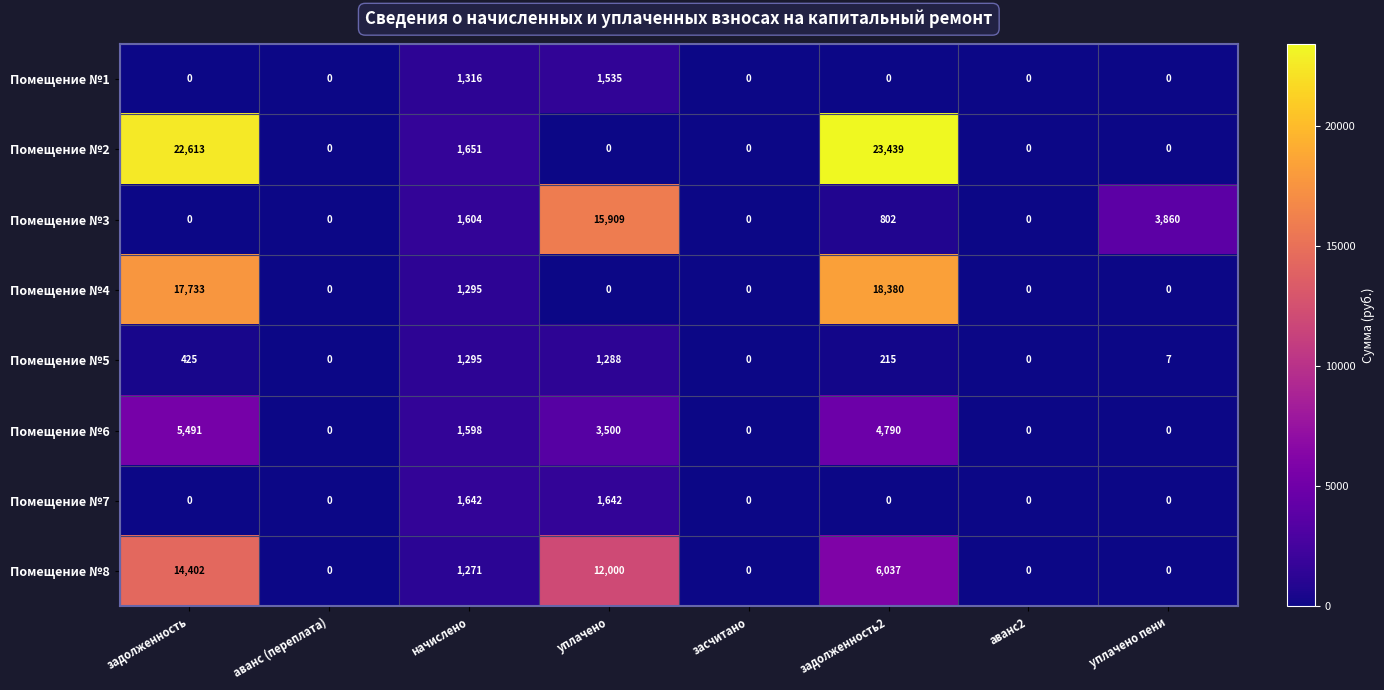

Which series has the largest total across all categories?

Помещение №2